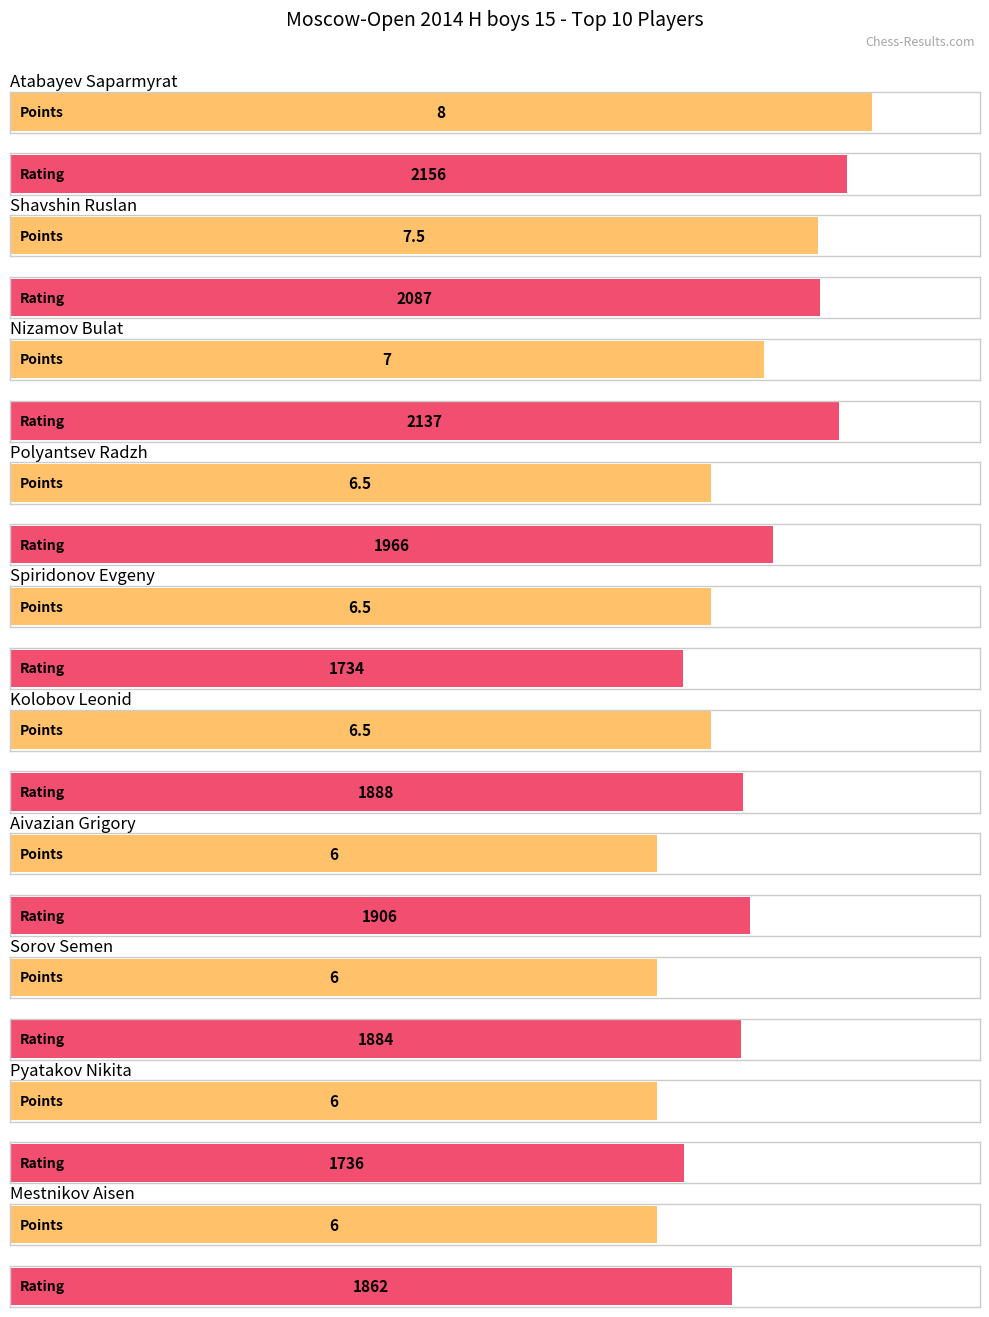

What is the label of the 4th bar from the left?

Polyantsev Radzh